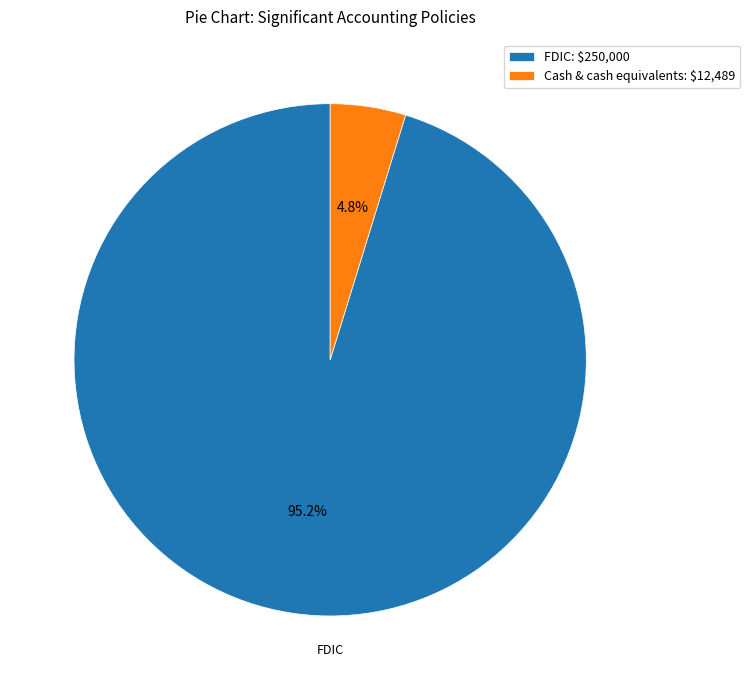

To the nearest percent, what is the average slice percentage?

50%